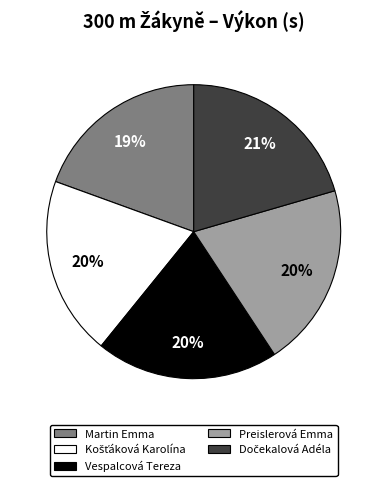

To the nearest percent, what is the average slice percentage?

20%